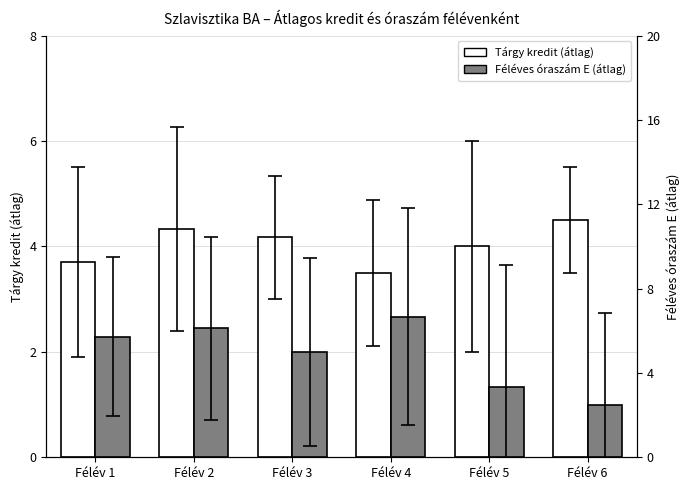

What is the total value across all series at Félév 5?

7.3